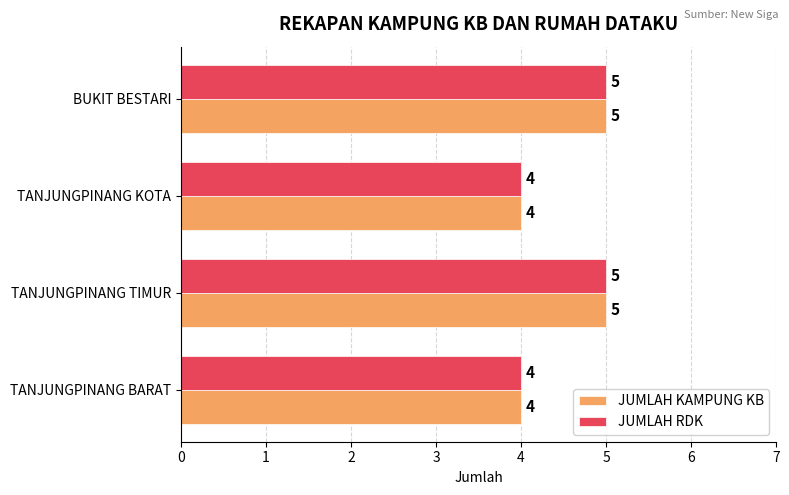

What is the approximate value of JUMLAH KAMPUNG KB at BUKIT BESTARI?

5